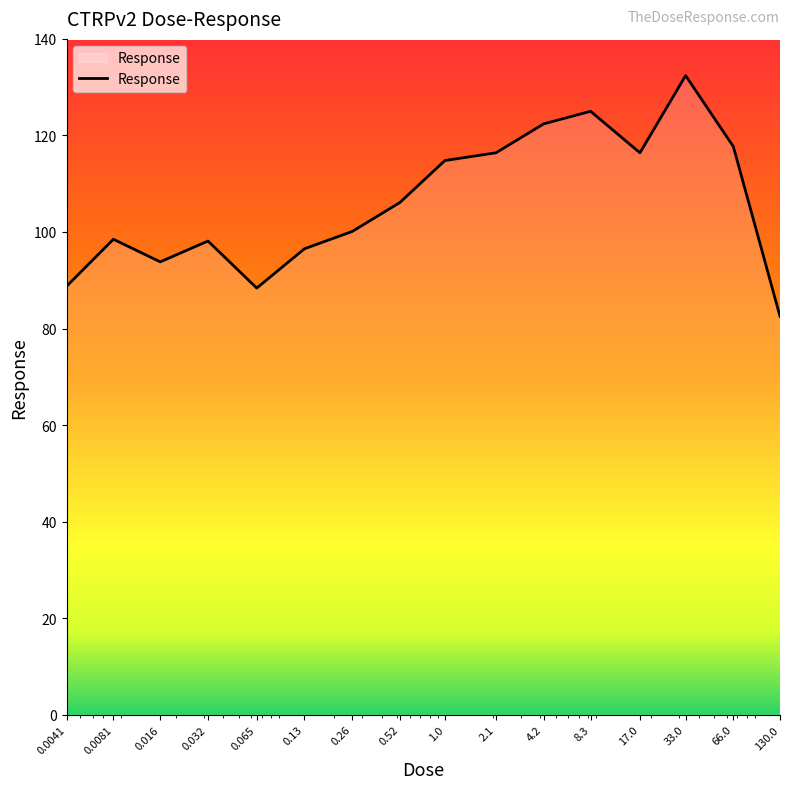

What is the difference between the maximum and minimum values?

49.9